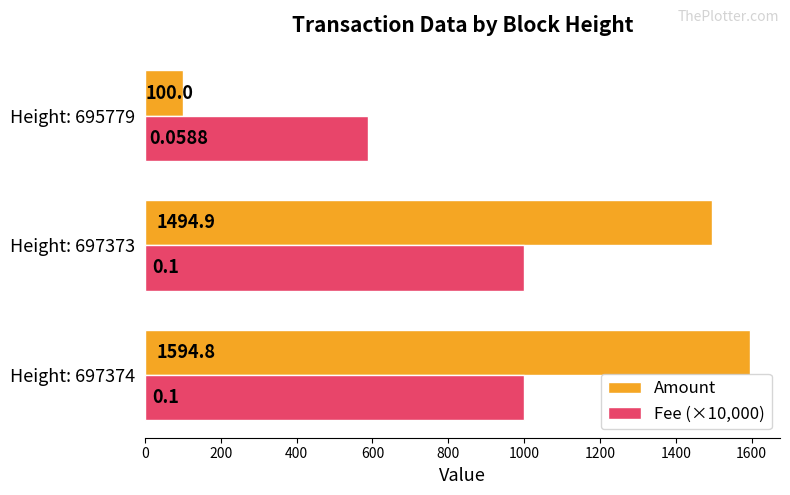

Which series has the largest range (max minus min)?

Amount